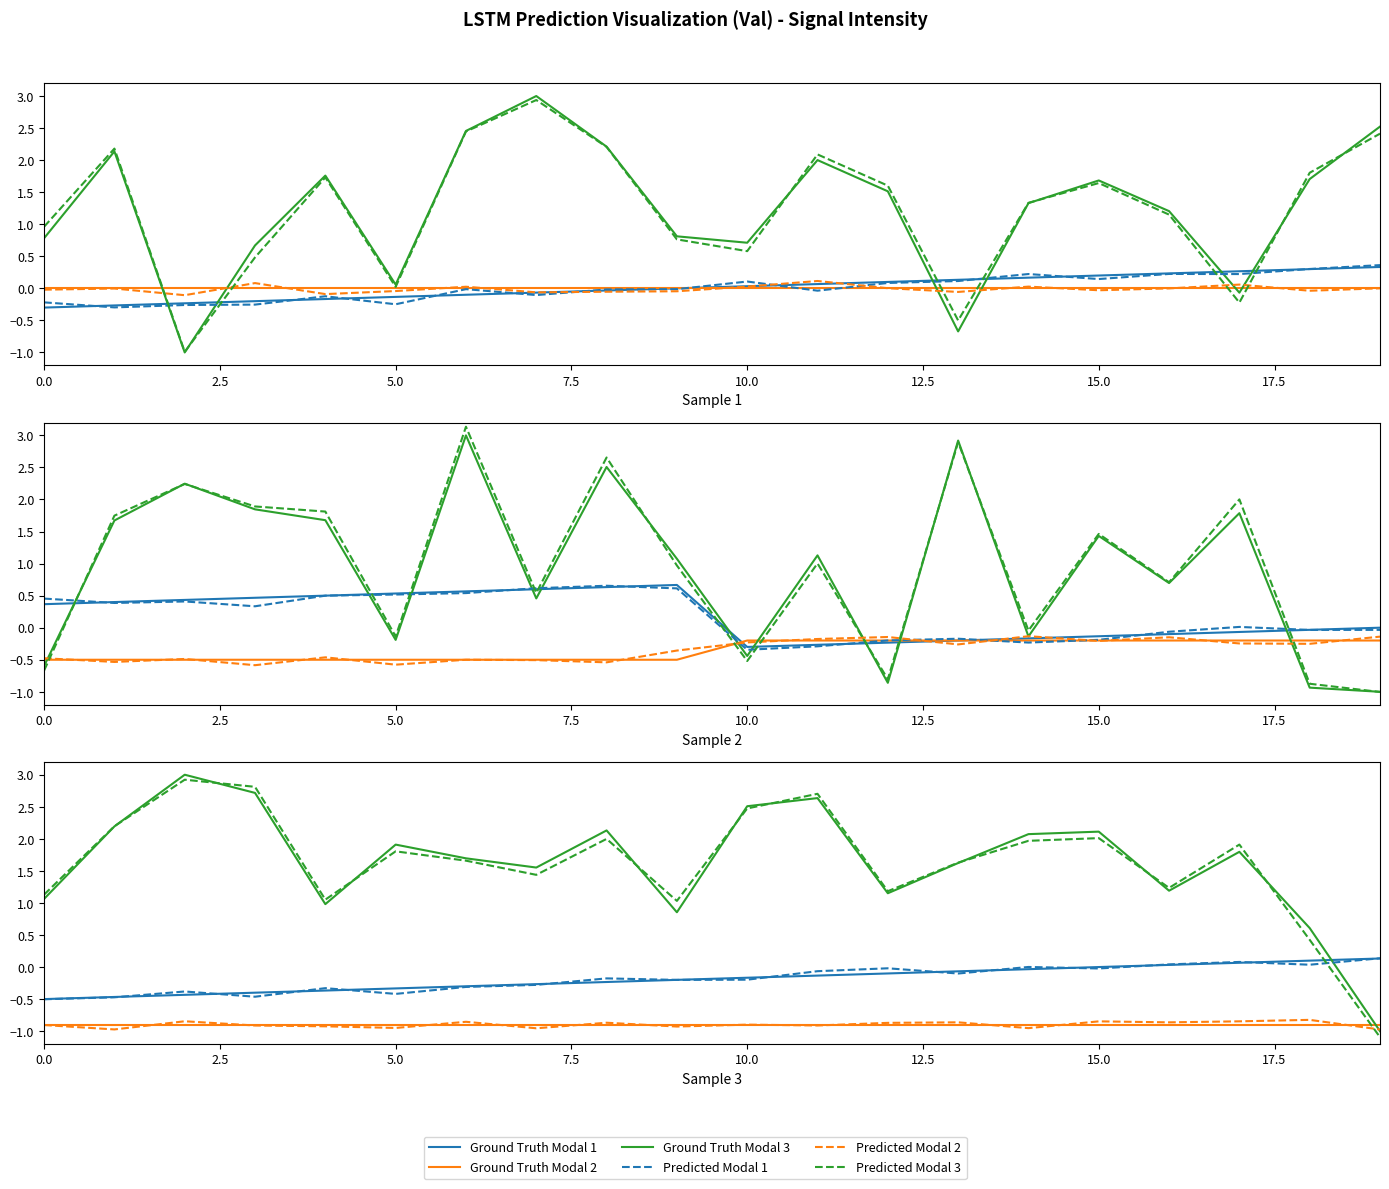

Which series has the largest total across all categories?

Ground Truth Modal 3